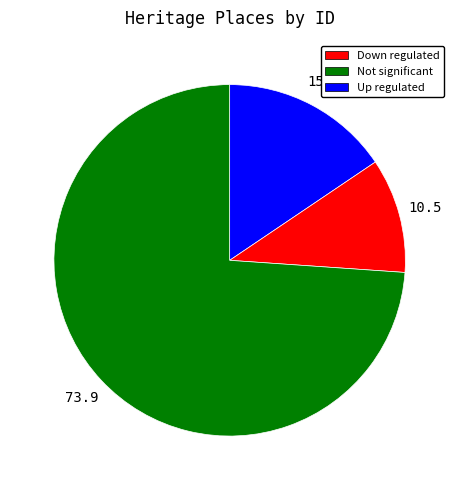

True or false: Not significant accounts for 4% of the total.

False